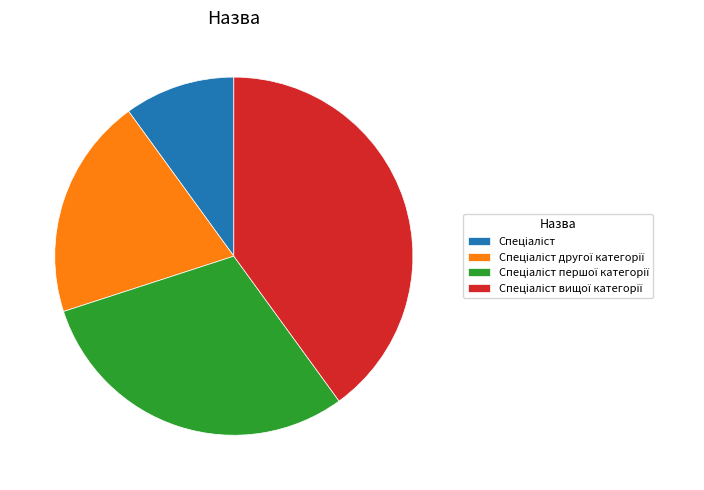

Does any single category account for the majority?

No